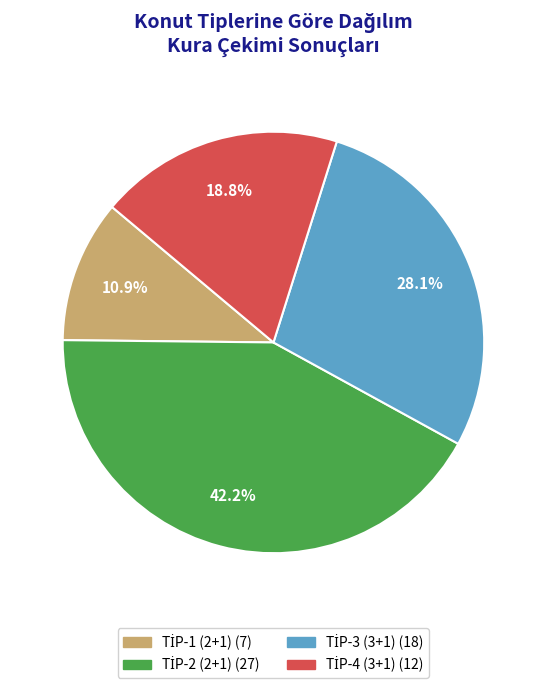

Is there a majority slice in this chart?

No